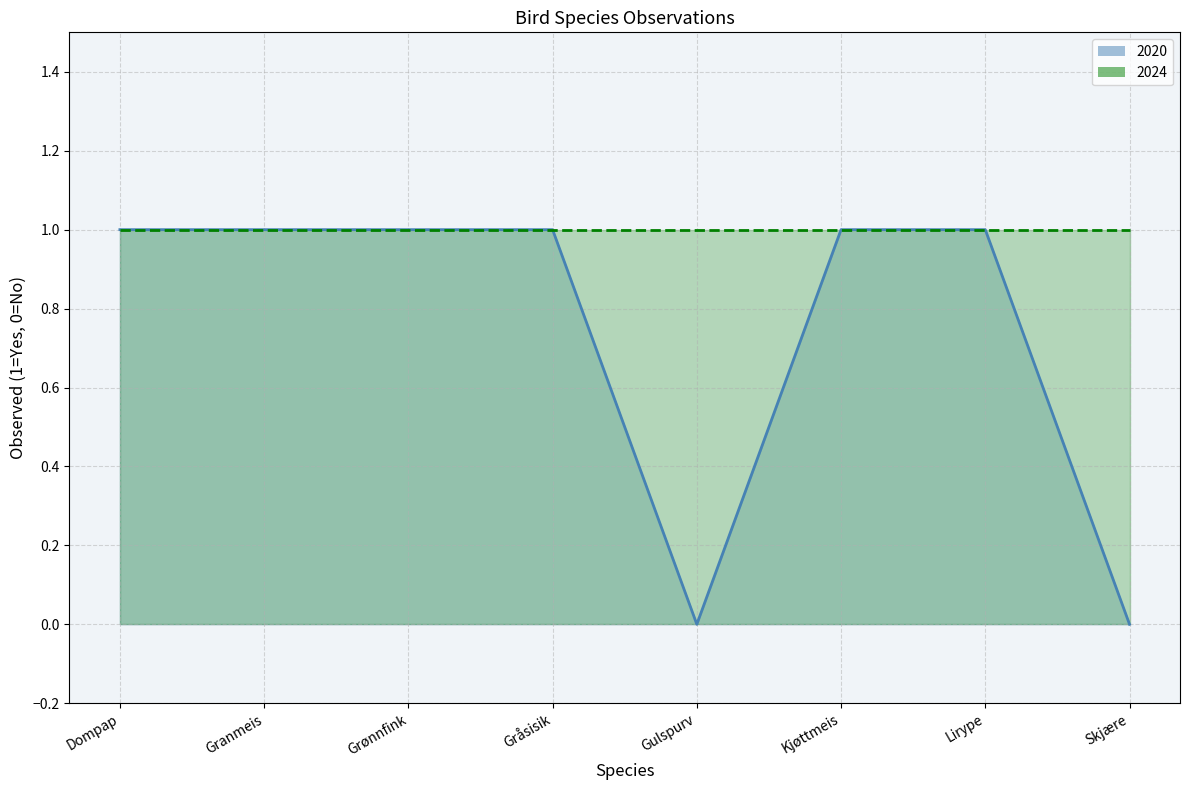

List the labels in order of value, smallest first.

Gulspurv, Skjære, Dompap, Granmeis, Grønnfink, Gråsisik, Kjøttmeis, Lirype